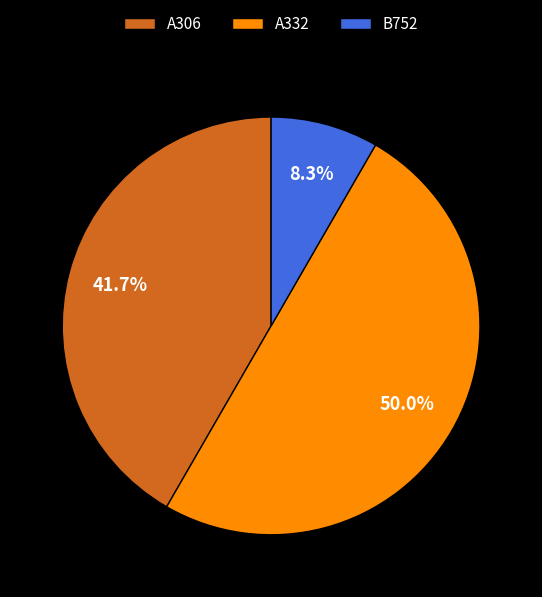

What portion of the pie excludes A306?

58.3%